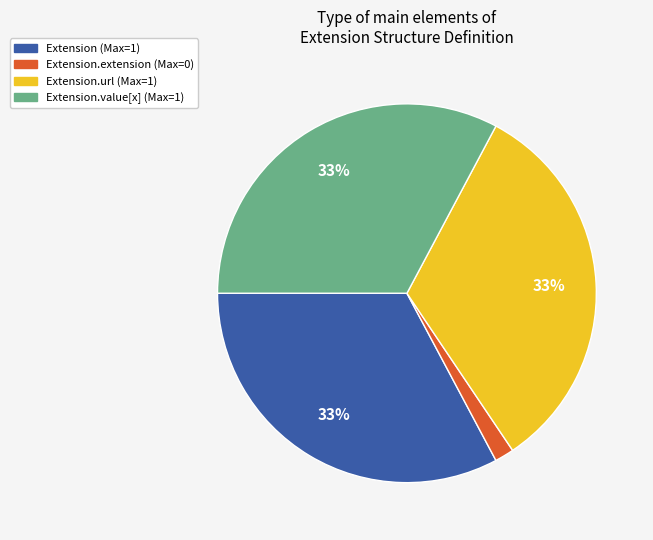

To the nearest percent, what percentage of the pie is Extension.url (Max=1)?

33%